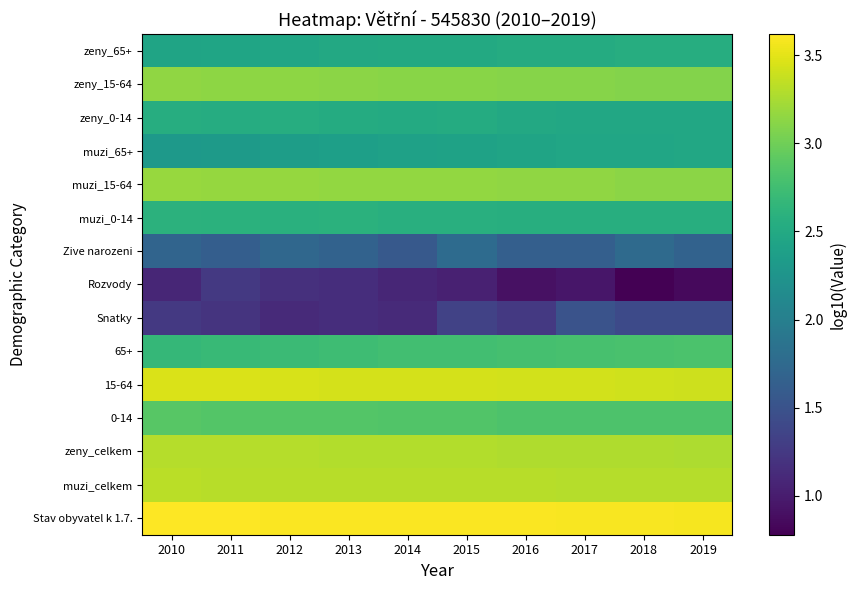

Reading left to right, extract all data points from this chart.

Stav obyvatel k 1.7.: 2010=3.6	2011=3.6	2012=3.6	2013=3.6	2014=3.6	2015=3.6	2016=3.6	2017=3.6	2018=3.6	2019=3.6
muzi_celkem: 2010=3.3	2011=3.3	2012=3.3	2013=3.3	2014=3.3	2015=3.3	2016=3.3	2017=3.3	2018=3.3	2019=3.3
zeny_celkem: 2010=3.3	2011=3.3	2012=3.3	2013=3.3	2014=3.3	2015=3.3	2016=3.3	2017=3.3	2018=3.3	2019=3.3
0-14: 2010=2.9	2011=2.9	2012=2.9	2013=2.9	2014=2.8	2015=2.8	2016=2.8	2017=2.8	2018=2.8	2019=2.8
15-64: 2010=3.5	2011=3.5	2012=3.4	2013=3.4	2014=3.4	2015=3.4	2016=3.4	2017=3.4	2018=3.4	2019=3.4
65+: 2010=2.7	2011=2.7	2012=2.7	2013=2.7	2014=2.8	2015=2.8	2016=2.8	2017=2.8	2018=2.8	2019=2.8
Snatky: 2010=1.3	2011=1.2	2012=1.1	2013=1.1	2014=1.1	2015=1.3	2016=1.3	2017=1.5	2018=1.4	2019=1.4
Rozvody: 2010=1.1	2011=1.3	2012=1.2	2013=1.1	2014=1.1	2015=1.0	2016=0.9	2017=1.0	2018=0.8	2019=0.8
Zive narozeni: 2010=1.7	2011=1.6	2012=1.7	2013=1.7	2014=1.6	2015=1.8	2016=1.6	2017=1.6	2018=1.8	2019=1.7
muzi_0-14: 2010=2.6	2011=2.6	2012=2.6	2013=2.6	2014=2.6	2015=2.6	2016=2.6	2017=2.6	2018=2.6	2019=2.6
muzi_15-64: 2010=3.2	2011=3.2	2012=3.2	2013=3.2	2014=3.2	2015=3.2	2016=3.1	2017=3.1	2018=3.1	2019=3.1
muzi_65+: 2010=2.3	2011=2.3	2012=2.4	2013=2.4	2014=2.4	2015=2.4	2016=2.4	2017=2.5	2018=2.5	2019=2.5
zeny_0-14: 2010=2.6	2011=2.5	2012=2.5	2013=2.5	2014=2.5	2015=2.5	2016=2.5	2017=2.5	2018=2.5	2019=2.5
zeny_15-64: 2010=3.1	2011=3.1	2012=3.1	2013=3.1	2014=3.1	2015=3.1	2016=3.1	2017=3.1	2018=3.1	2019=3.1
zeny_65+: 2010=2.4	2011=2.4	2012=2.5	2013=2.5	2014=2.5	2015=2.5	2016=2.5	2017=2.5	2018=2.5	2019=2.6